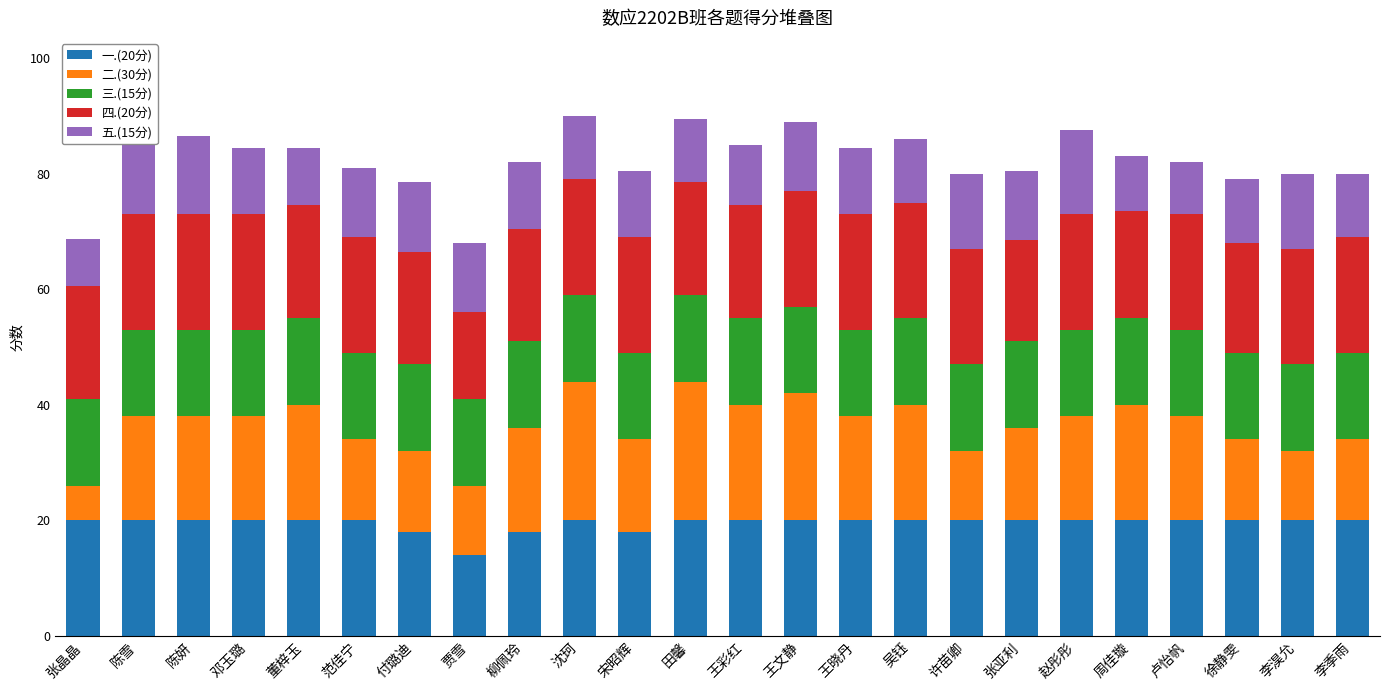

What is the maximum value for 一.(20分)?

20.0